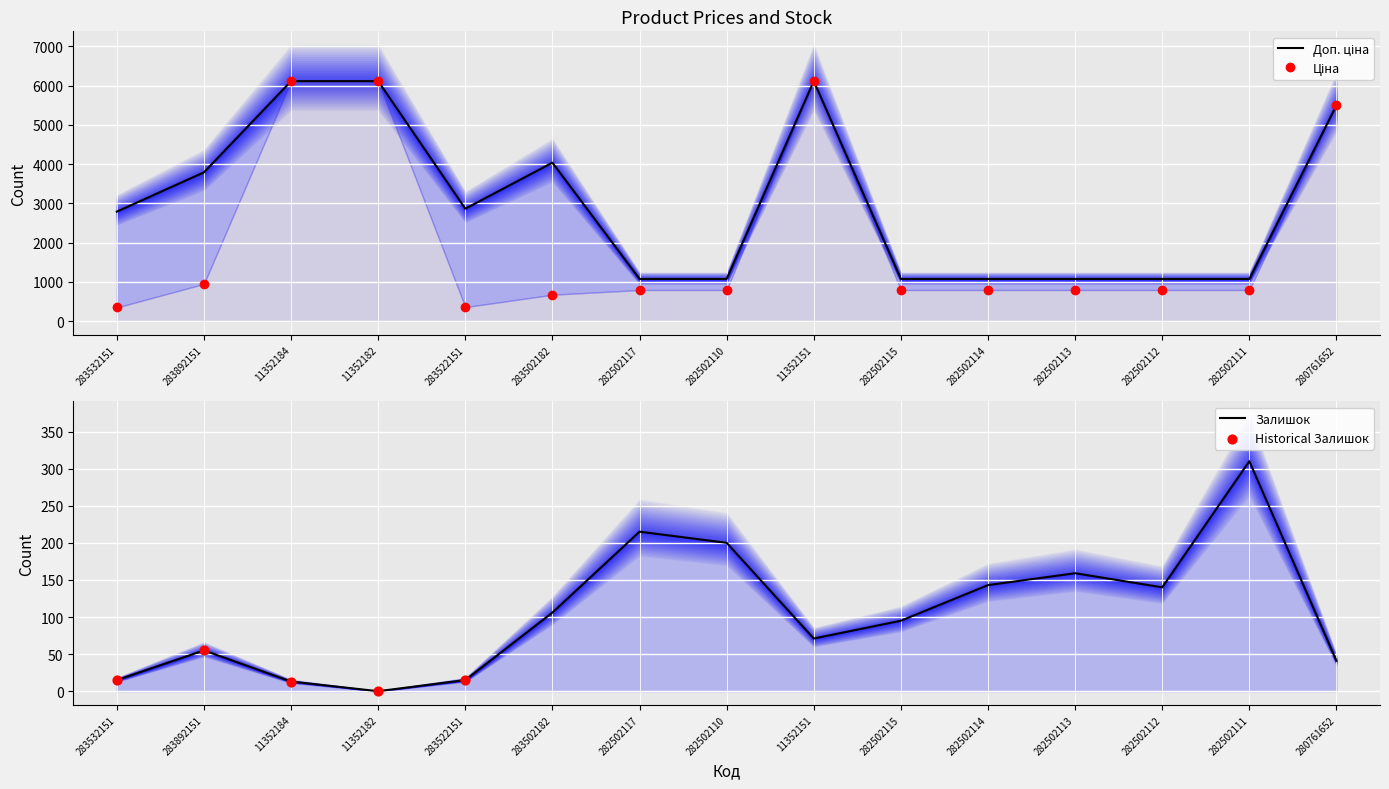

Which series reaches the maximum Y coordinate?

Ціна